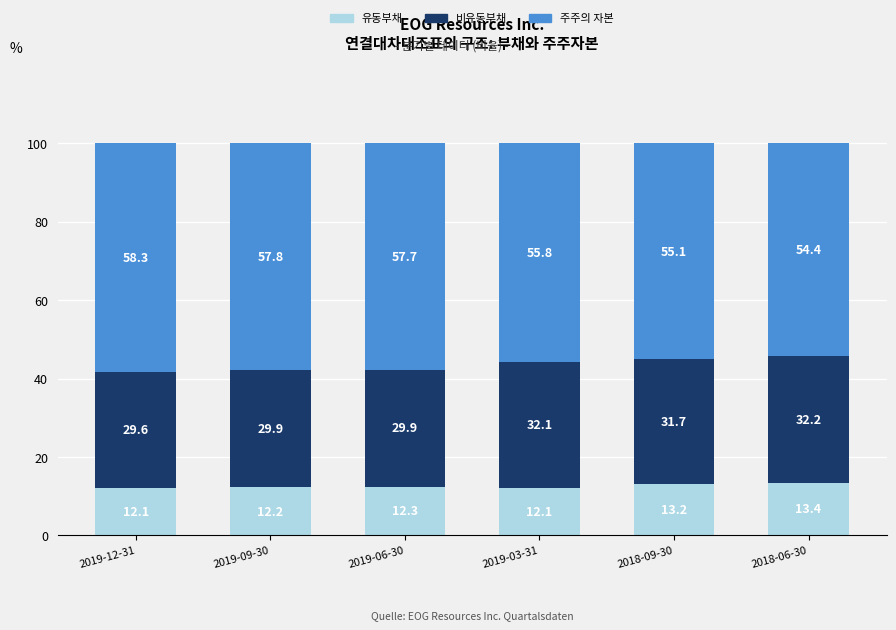

What is the lowest value of the 유동부채 series?

12.1